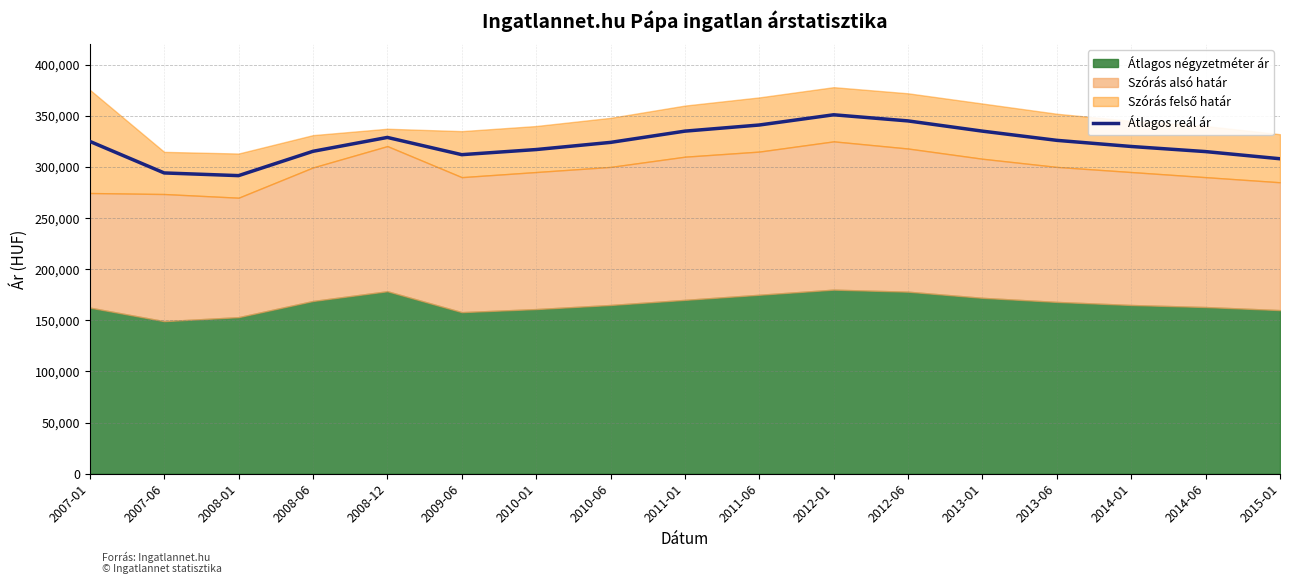

How many lines are shown in the chart?

1